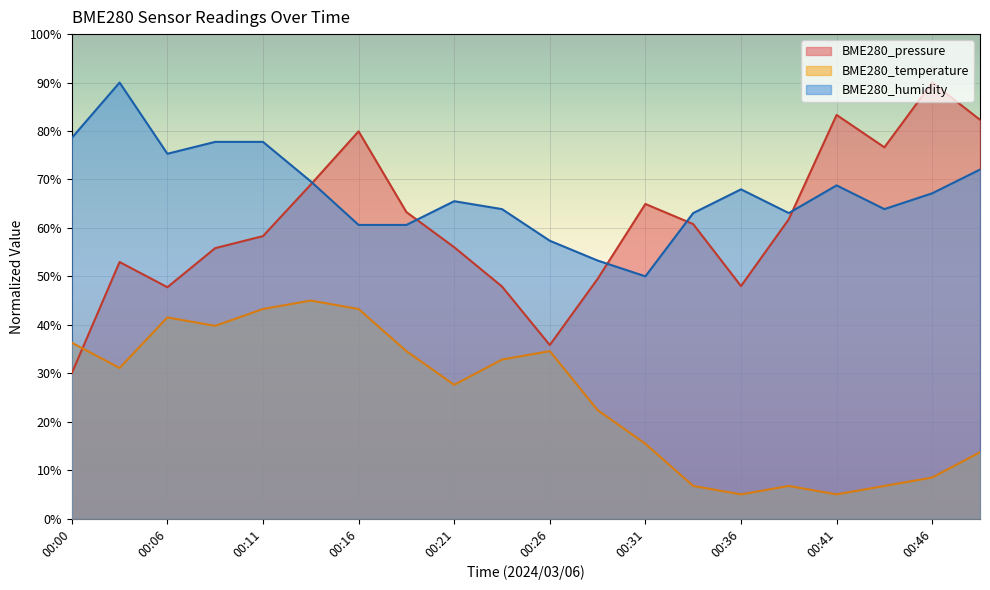

What is the highest value of the BME280_temperature series?

45.0